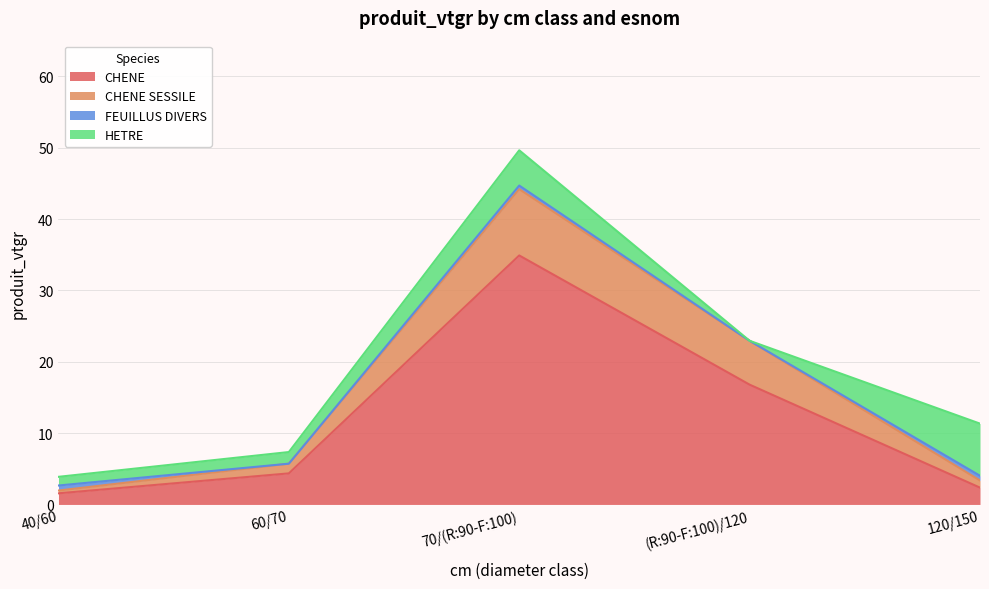

At which category is the sum across all series the highest?

70/(R:90-F:100)